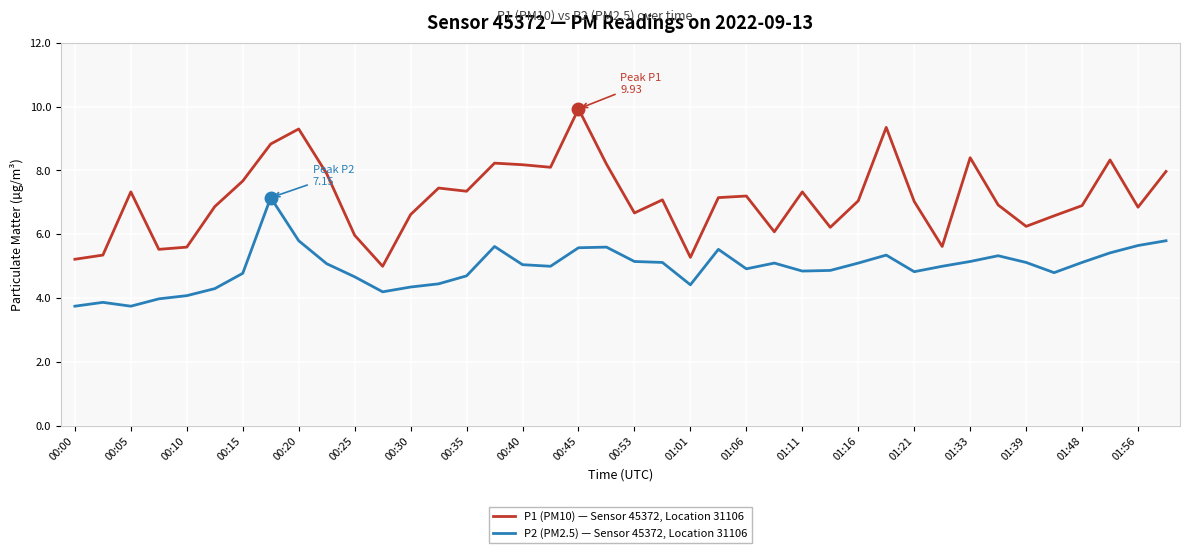

Which series has the largest total across all categories?

P1 (PM10) — Sensor 45372, Location 31106